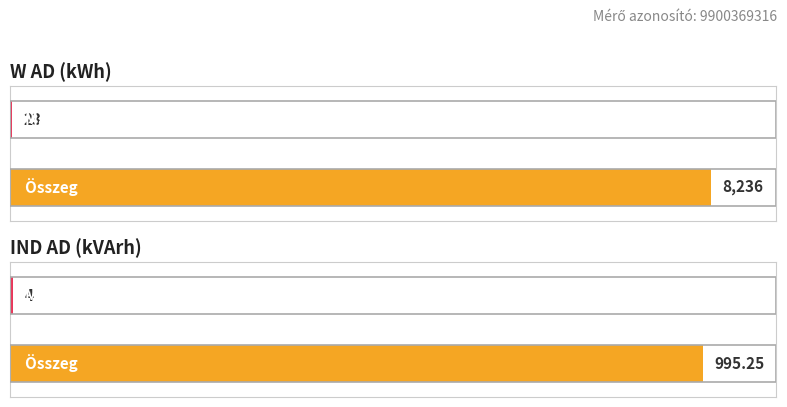

What is the total value across all series at Összeg?

9231.2